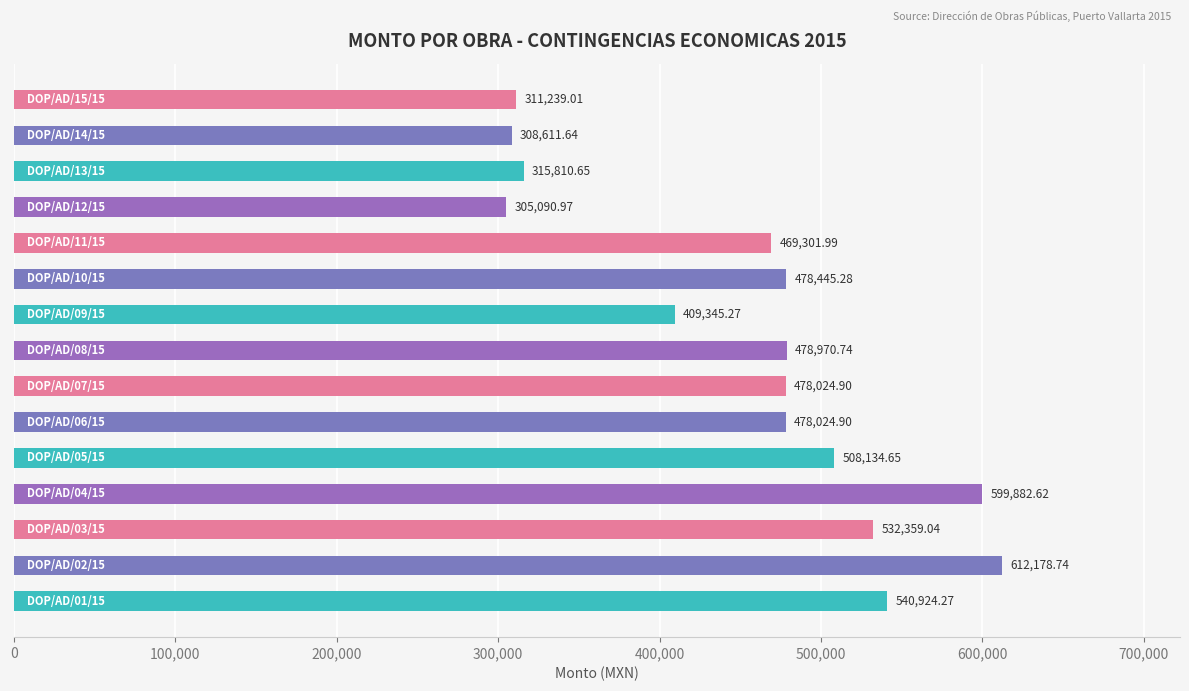

What is the sum of all values?

6826344.7